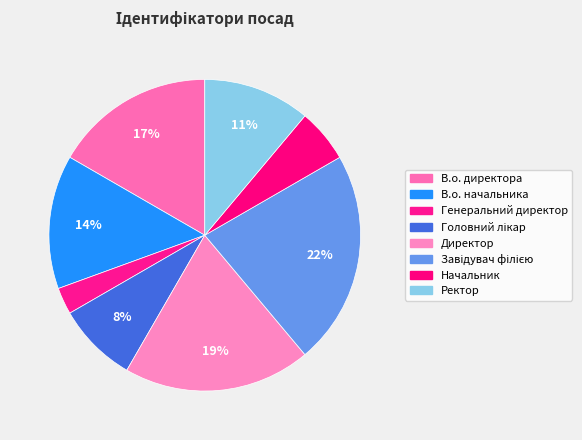

Which category has the biggest portion of the pie?

Завідувач філією